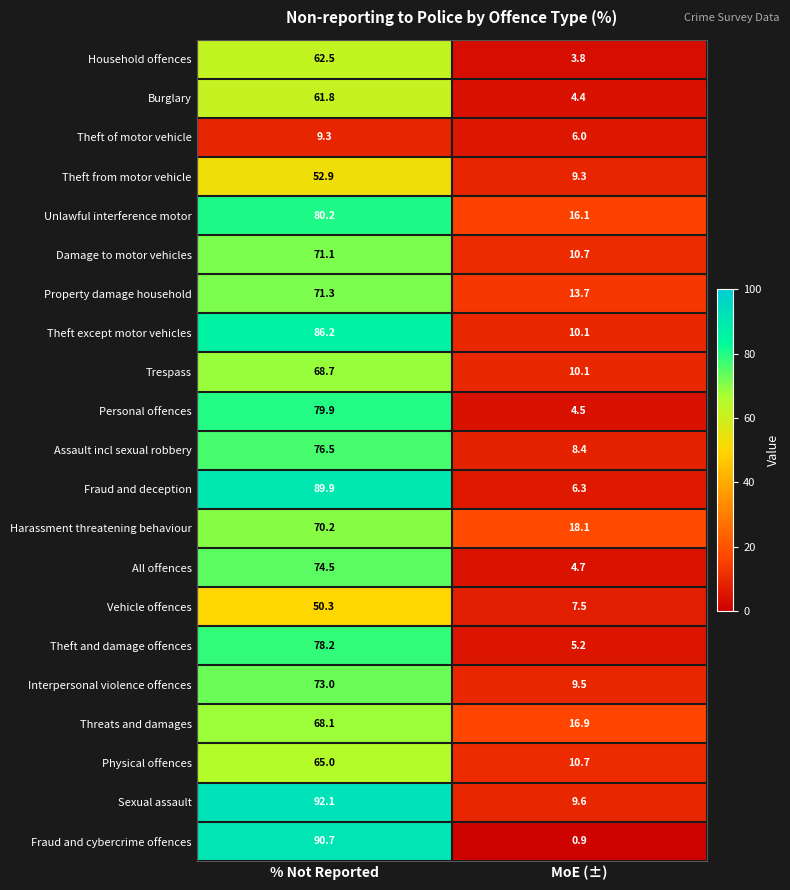

What is the difference between the highest and lowest values at MoE (±)?

17.2